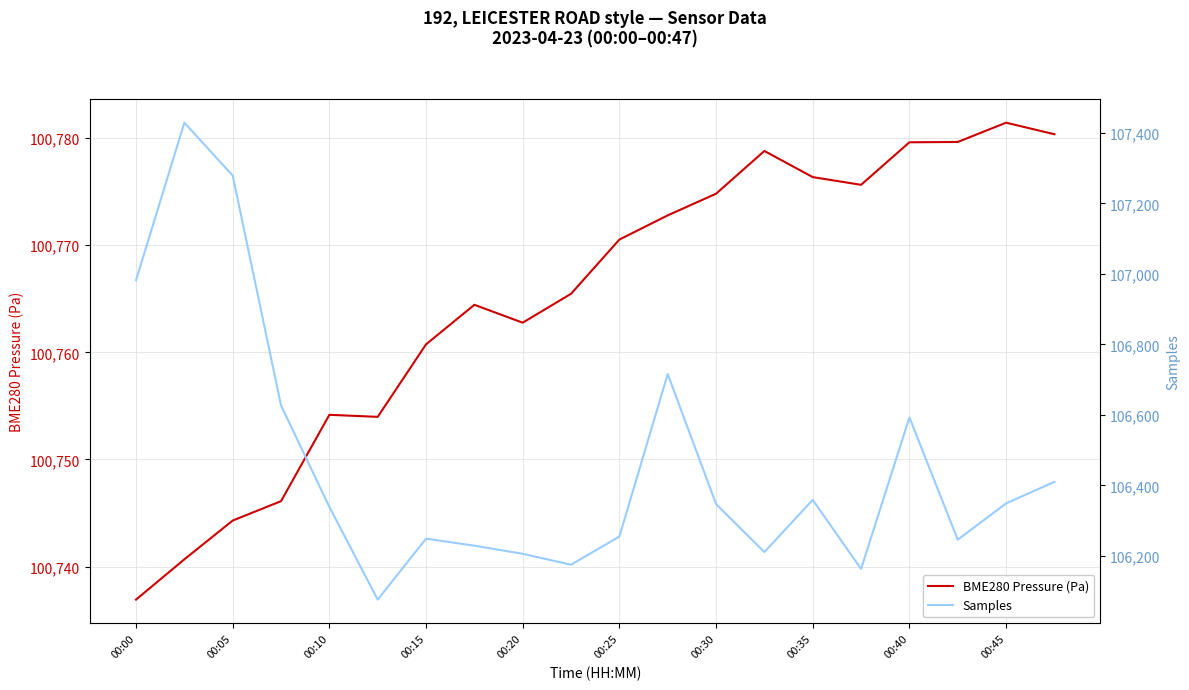

Which category has the lowest value in the BME280 Pressure (Pa) series?

00:00